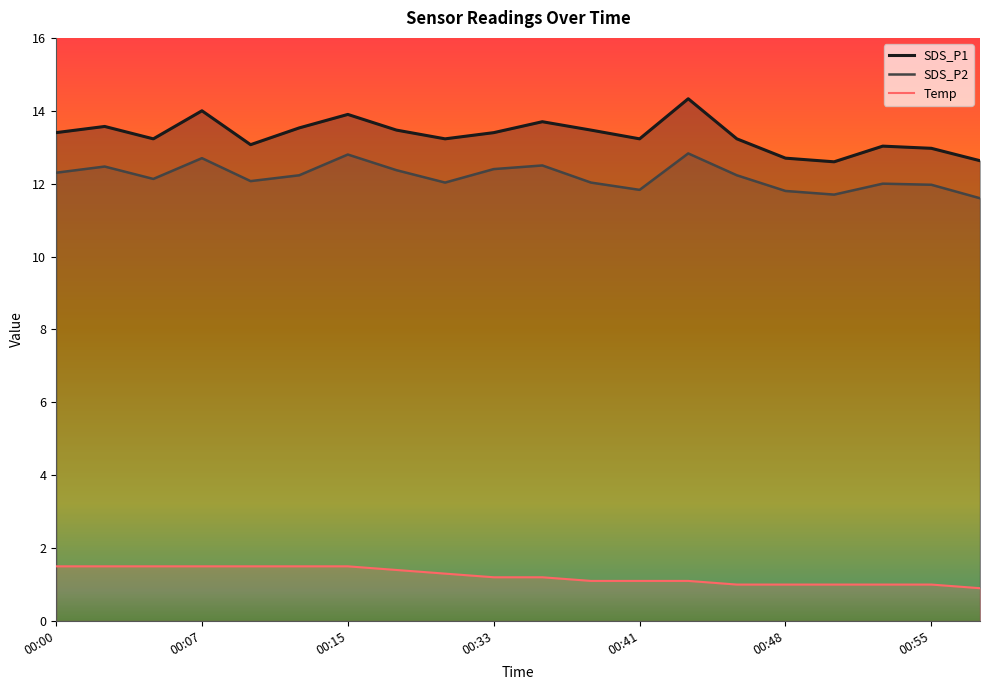

What is the value of the Temp point at the 10th from the left?

1.2